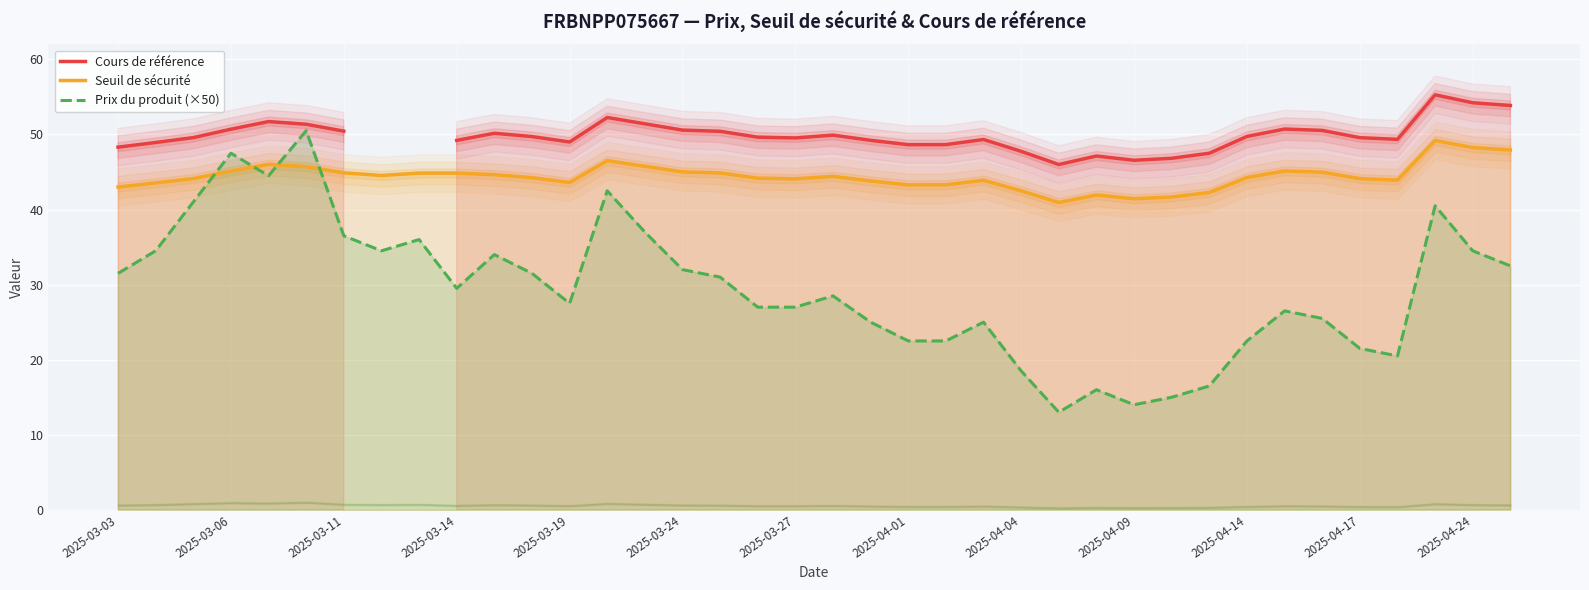

Rank the series by their maximum value, from highest to lowest.

Cours de référence, Prix du produit (×50), Seuil de sécurité